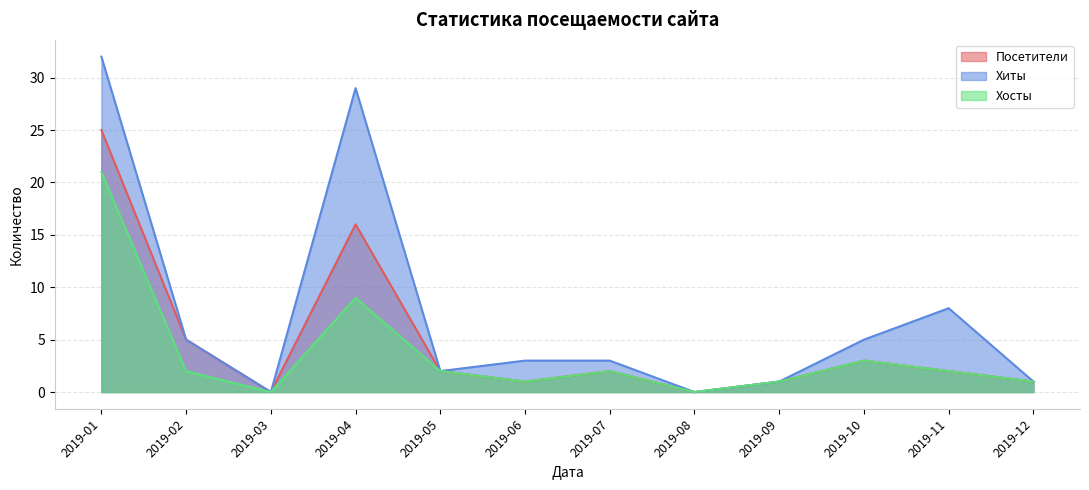

What are all the series names shown in the legend?

Посетители, Хиты, Хосты